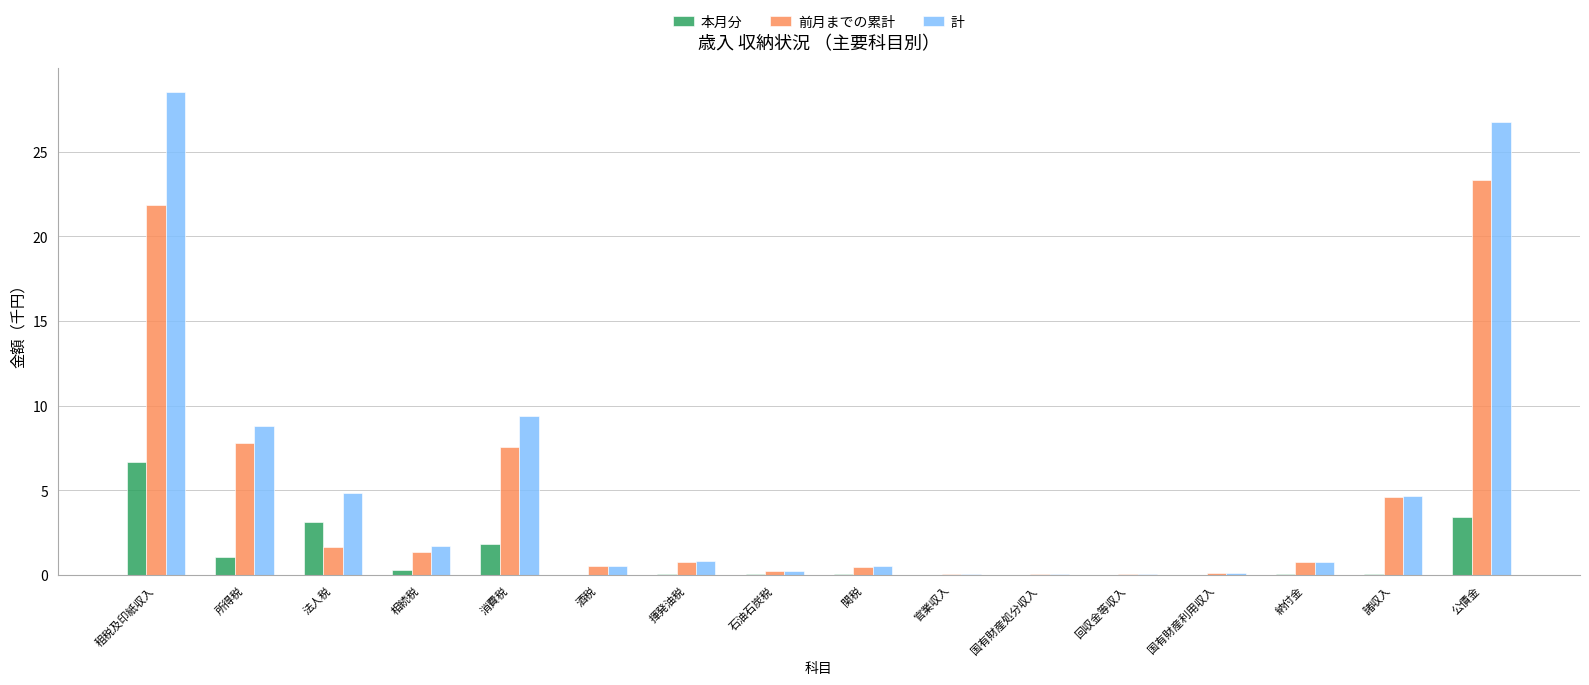

The value of 前月までの累計 at 揮発油税 is 0.8. True or false?

True